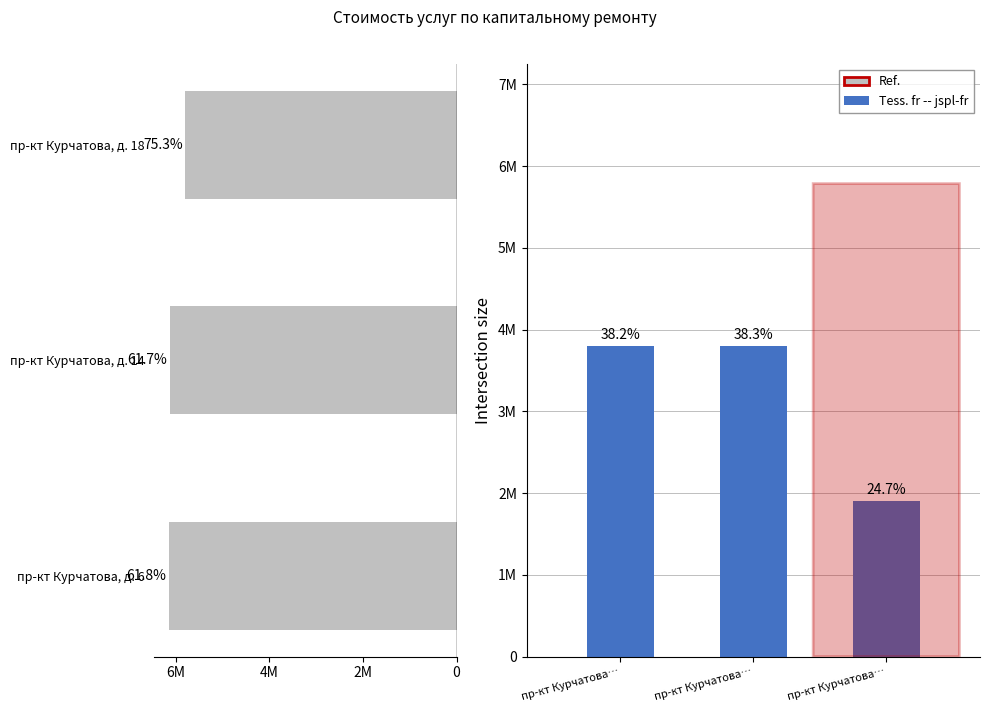

Rank the categories by Ref. value from lowest to highest.

пр-кт Курчатова, д. 18, пр-кт Курчатова, д. 14, пр-кт Курчатова, д. 6